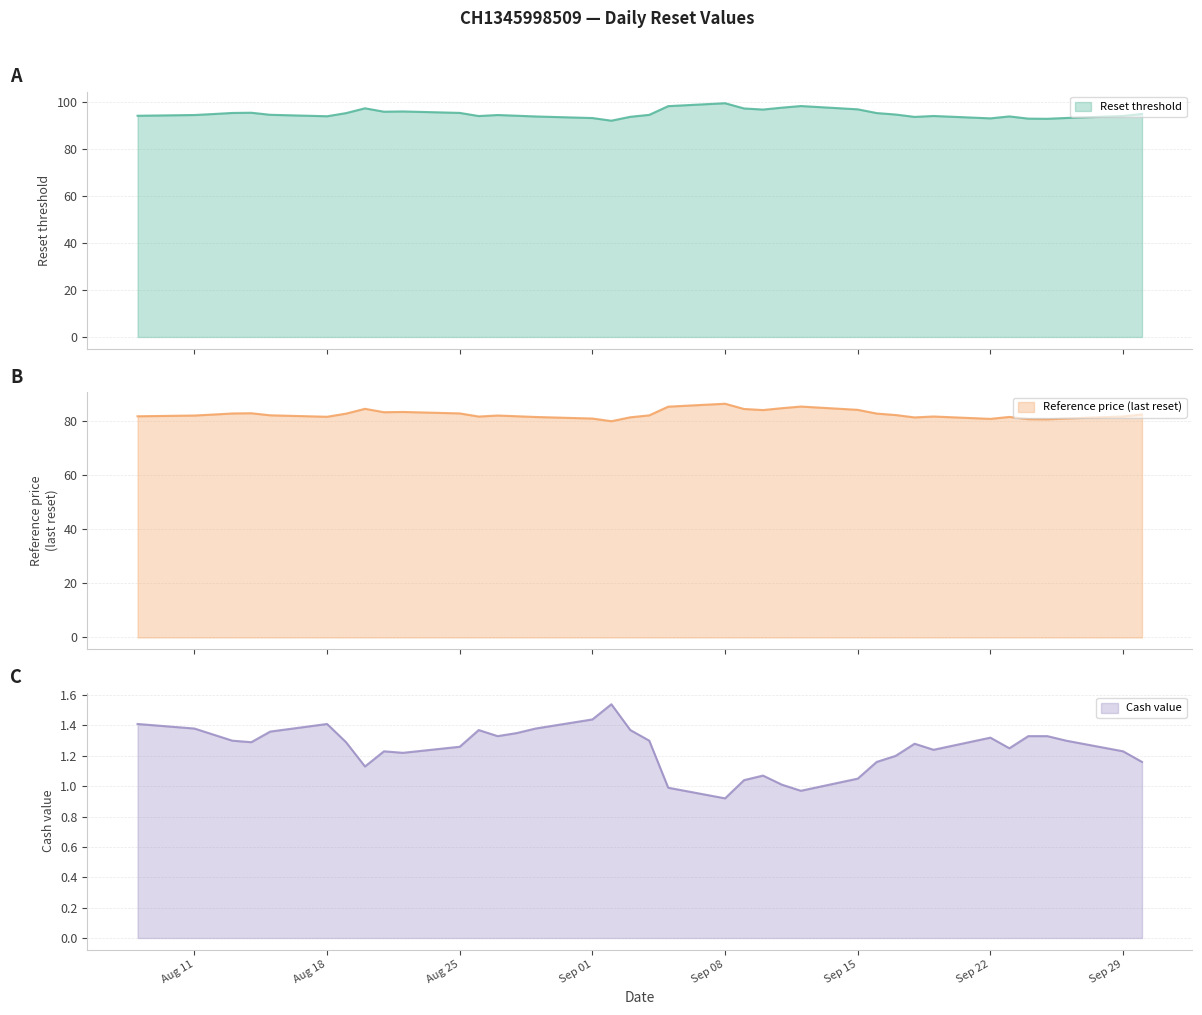

What is the spread (max minus min) of values at 2025-09-26?

91.9